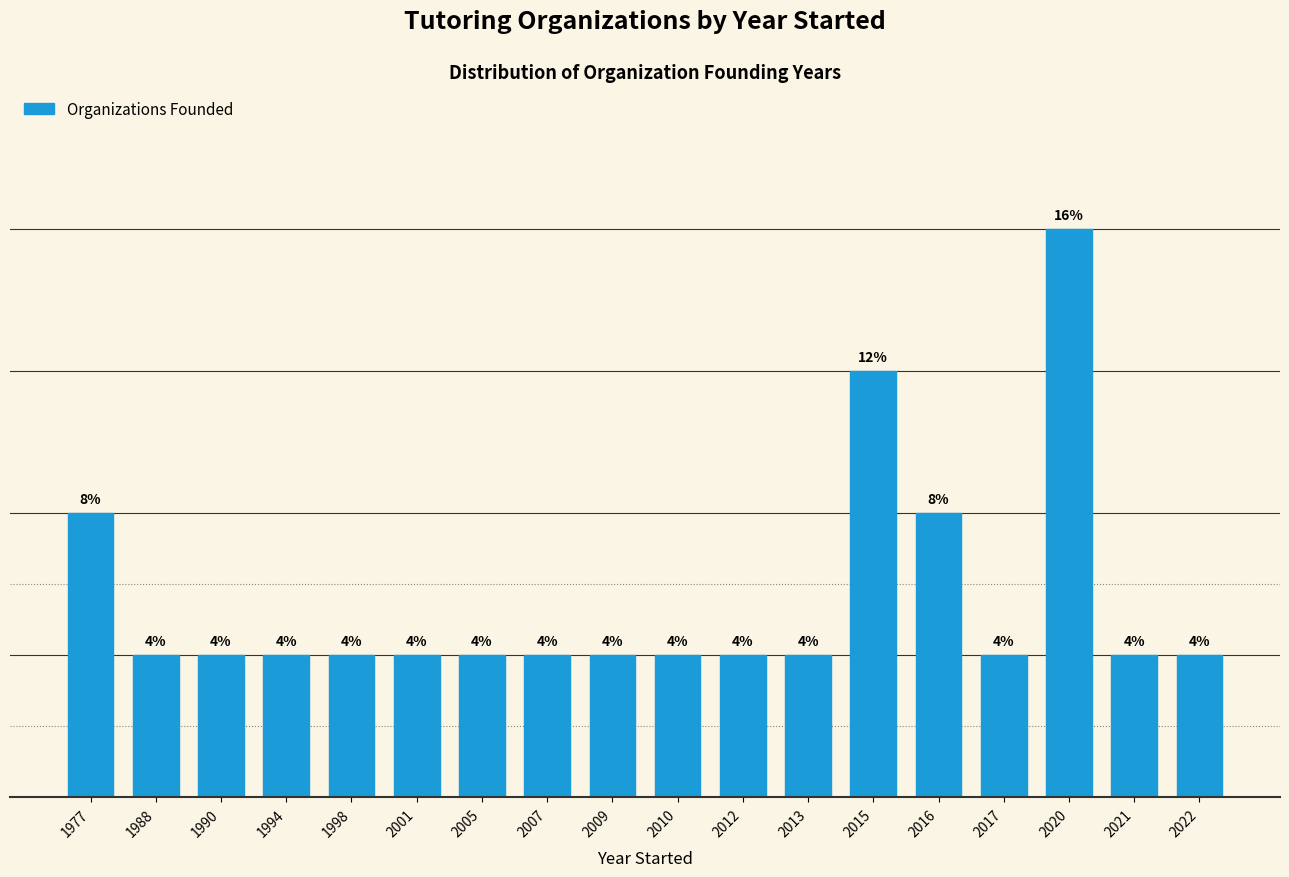

Are the bars horizontal?

No